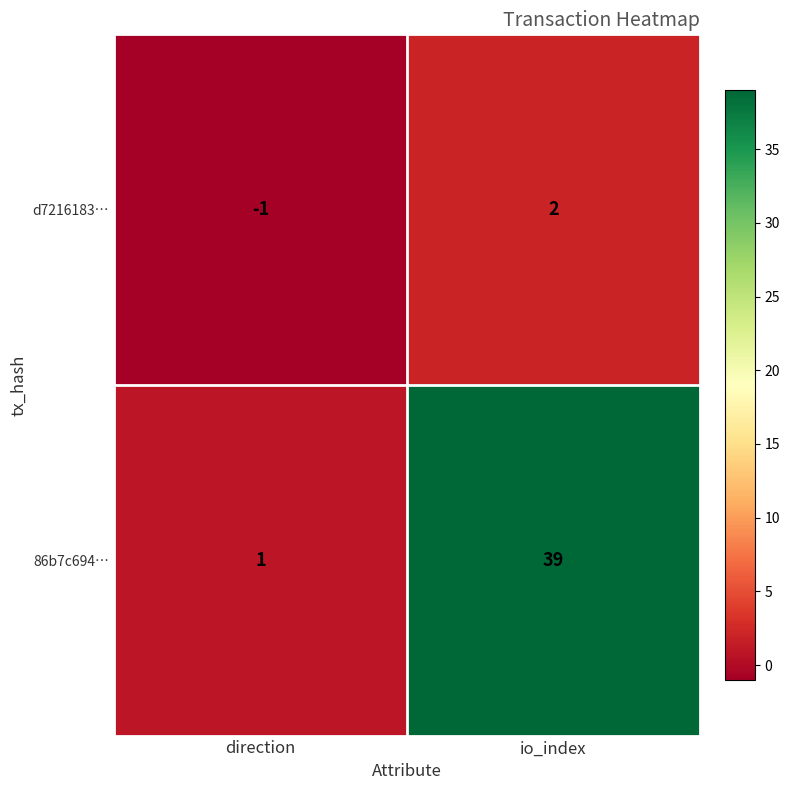

Is it true that 86b7c694… equals 24 at io_index?

False